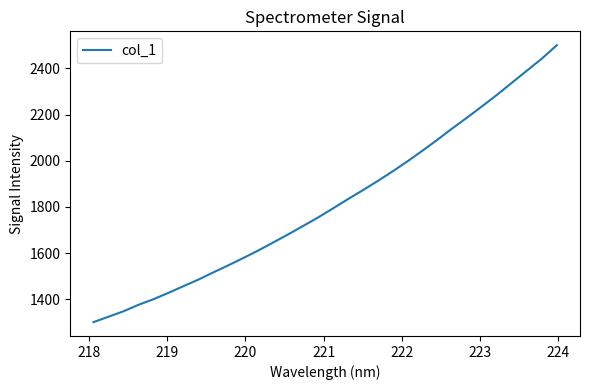

What is the greatest value displayed?

2500.5